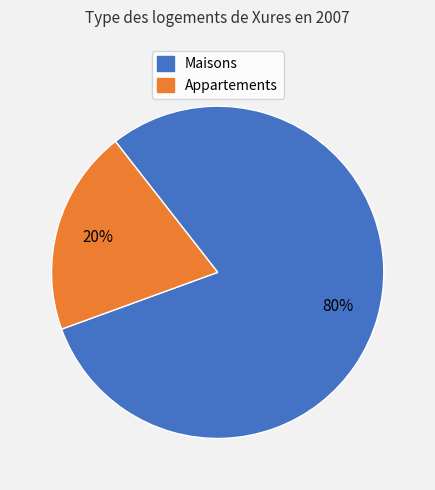

To the nearest percent, what is the difference between the largest and smallest slice percentages?

60%